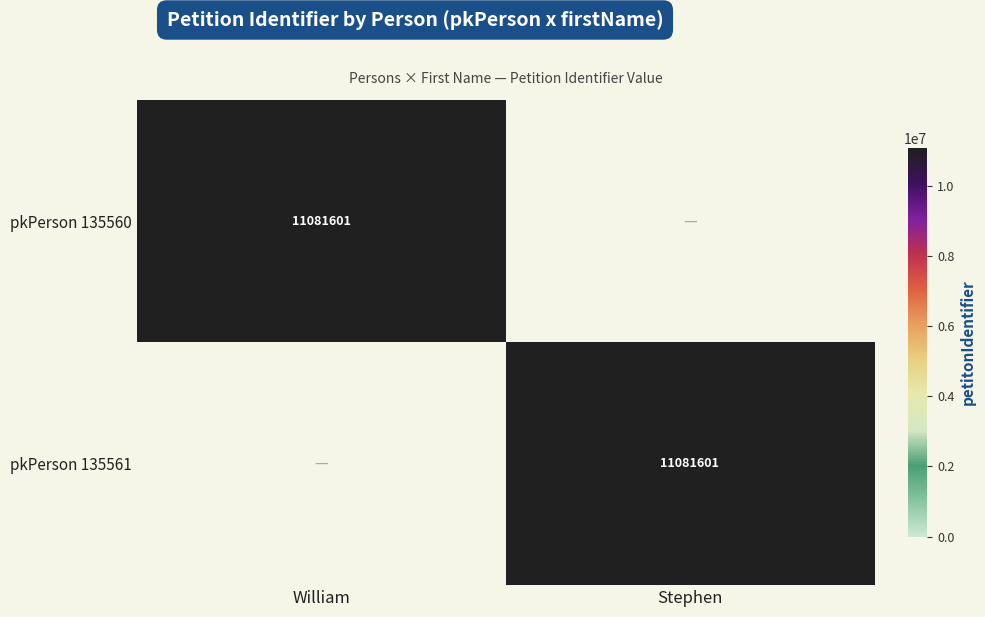

The value of pkPerson 135561 at Stephen is 18515642. True or false?

False